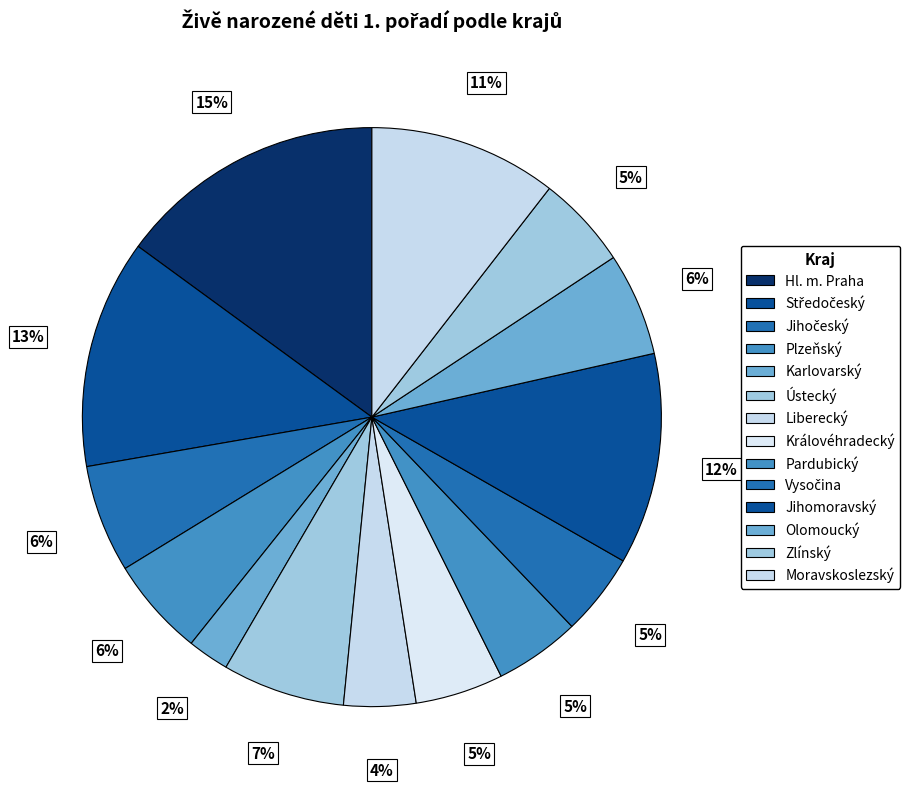

How many segments does this pie chart have?

14